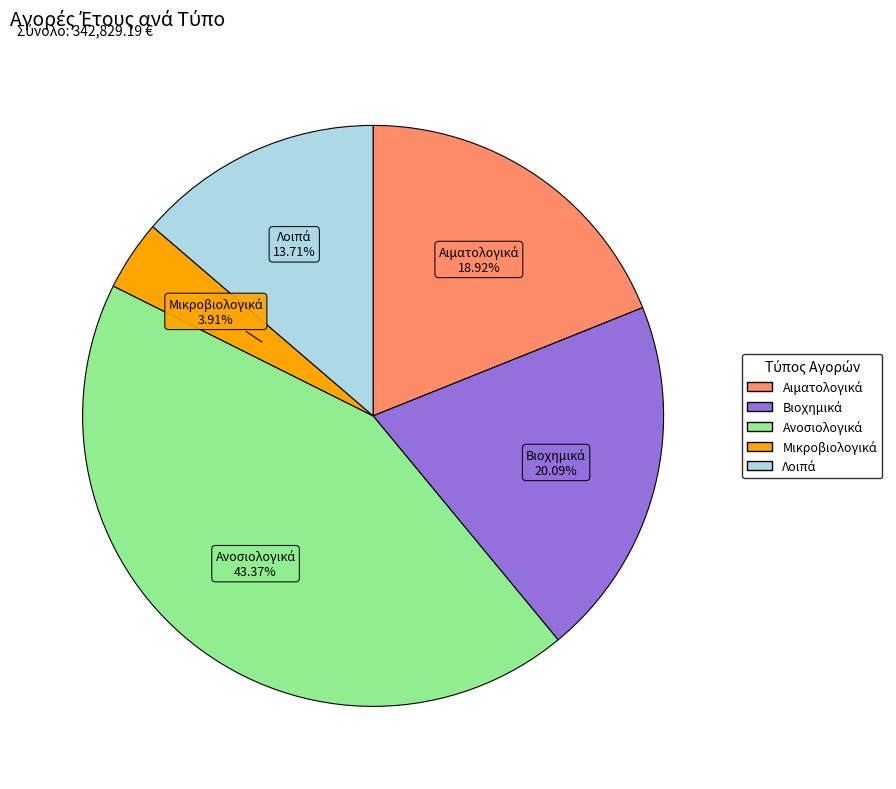

Is there any slice that represents more than half of the pie?

No